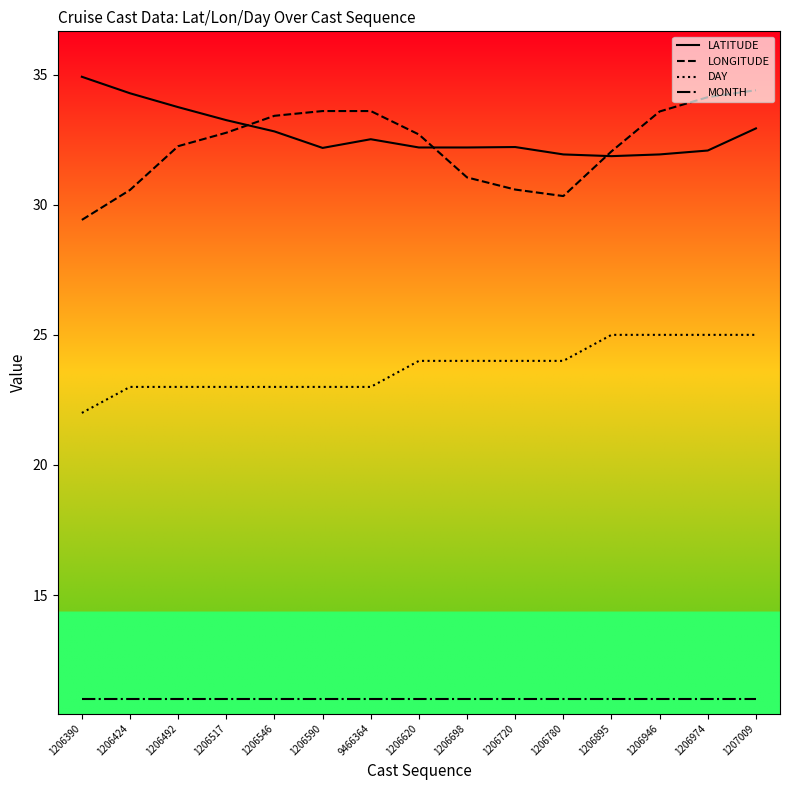

The MONTH series shows 11.0 at 1206620. True or false?

True